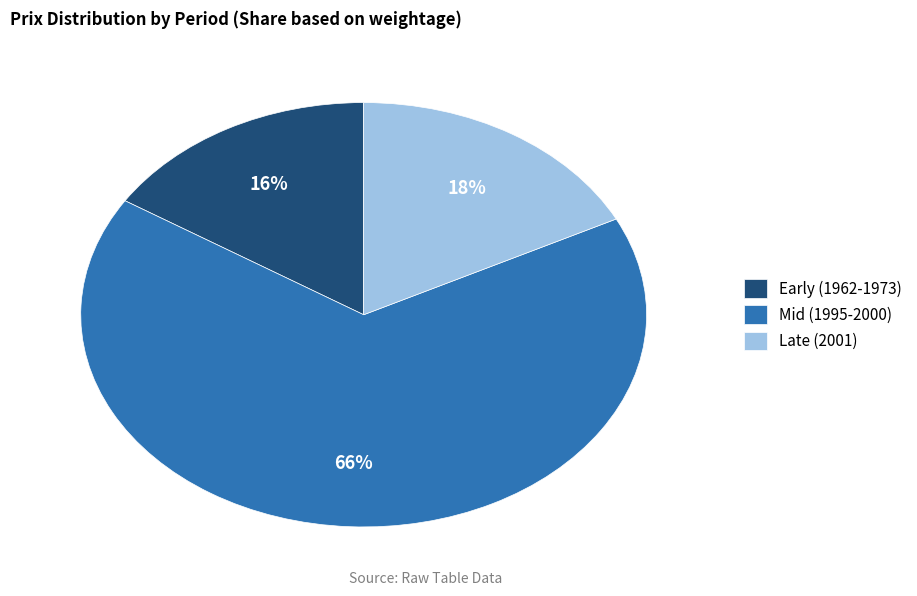

Which has a higher value, Late (2001) or Mid (1995-2000)?

Mid (1995-2000)